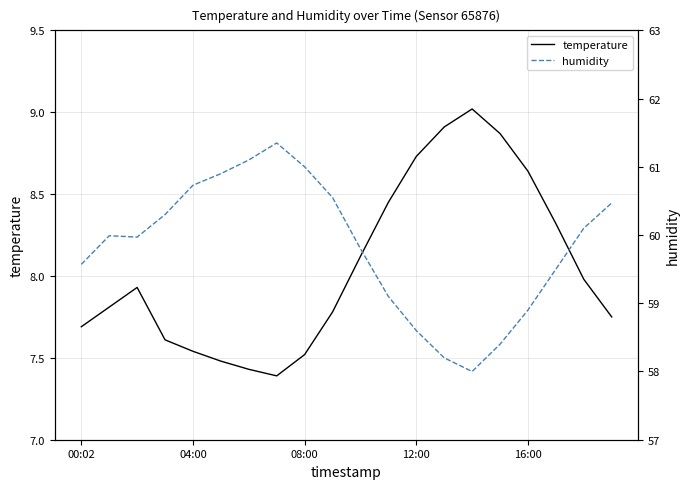

Reading left to right, extract all data points from this chart.

temperature: 7.7	7.8	7.9	7.6	7.5	7.5	7.4	7.4	7.5	7.8	8.1	8.4	8.7	8.9	9.0	8.9	8.6	8.3	8.0	7.8
humidity: 59.6	60.0	60.0	60.3	60.7	60.9	61.1	61.4	61.0	60.5	59.8	59.1	58.6	58.2	58.0	58.4	58.9	59.5	60.1	60.5